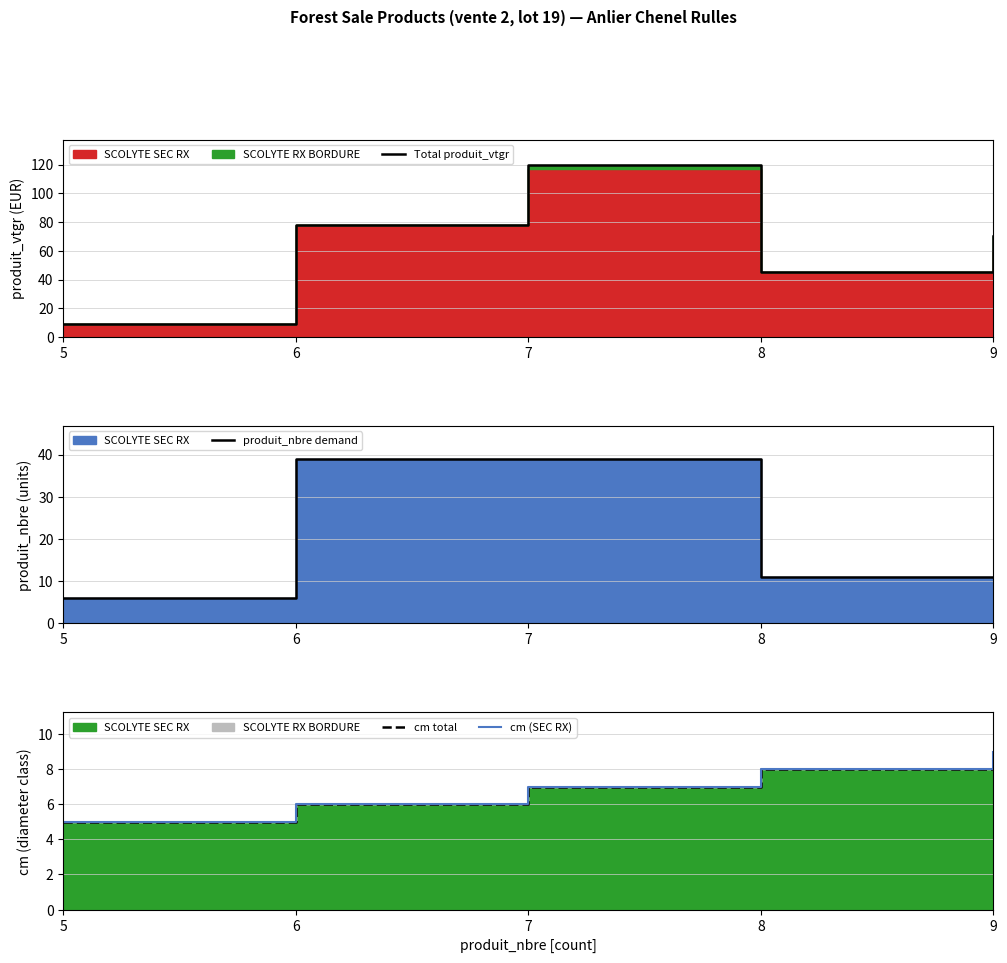

At which label does cm total first exceed 7?

8